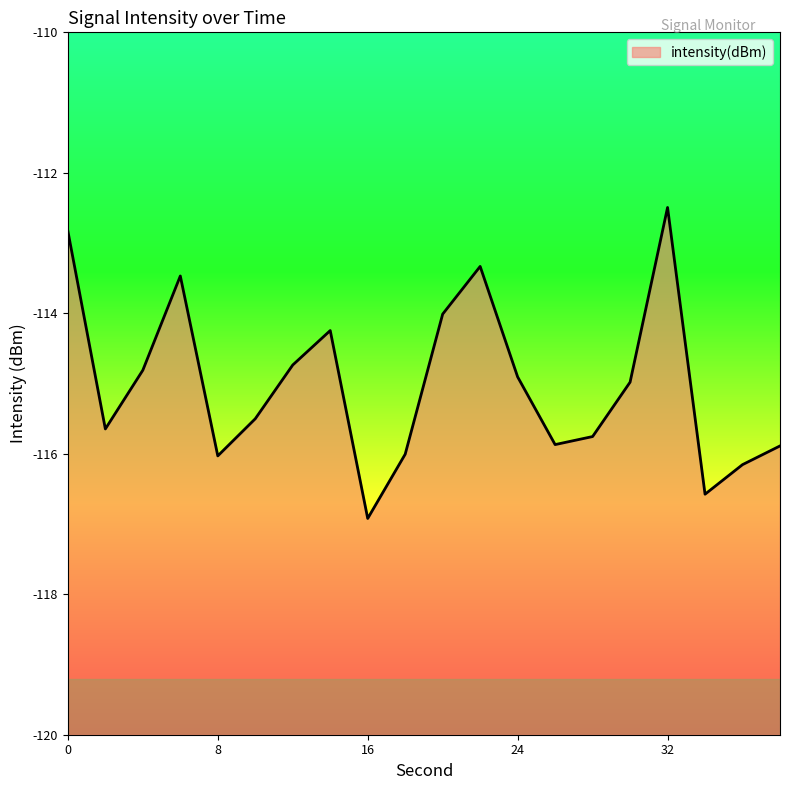

Read the value at 30.

-115.0